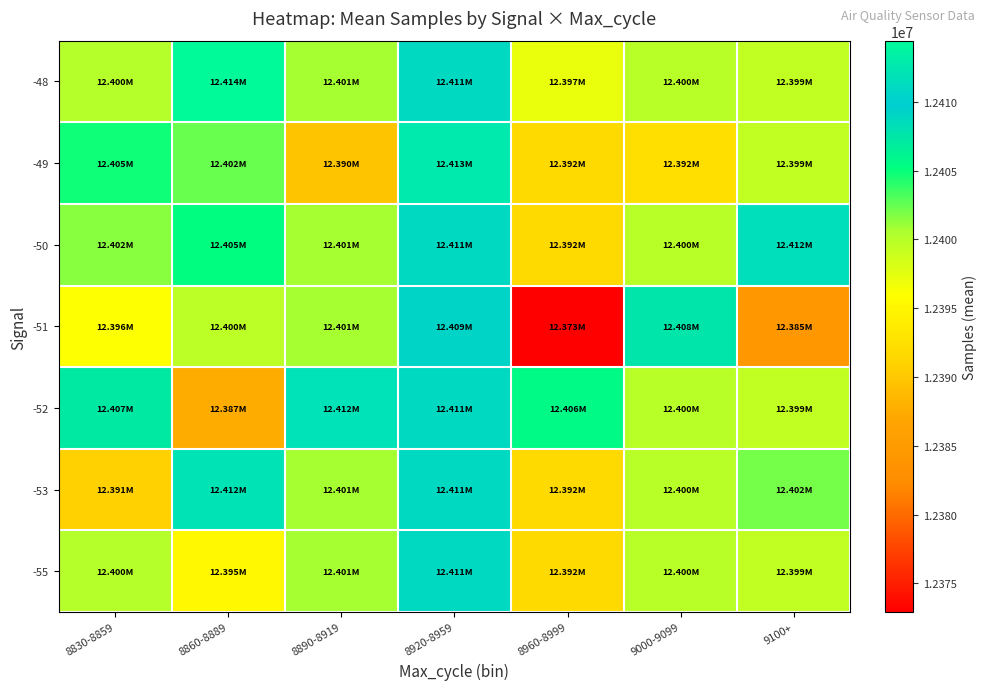

Rank the series at 8860-8889 from highest to lowest value.

-48, -53, -50, -49, -51, -55, -52